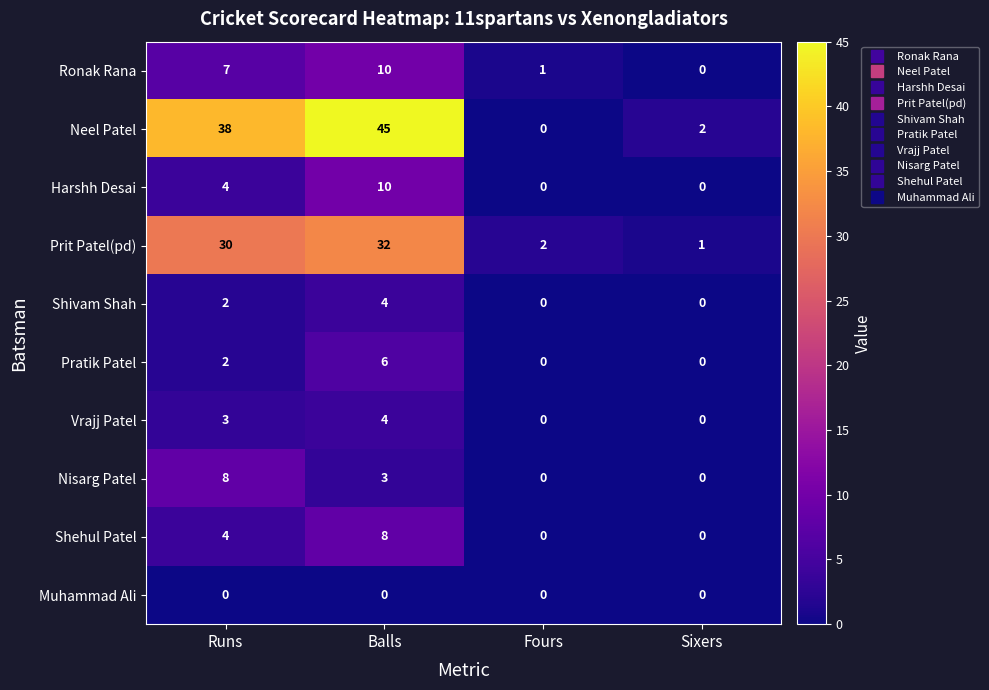

True or false: Nisarg Patel has a value of 4 at Fours.

False